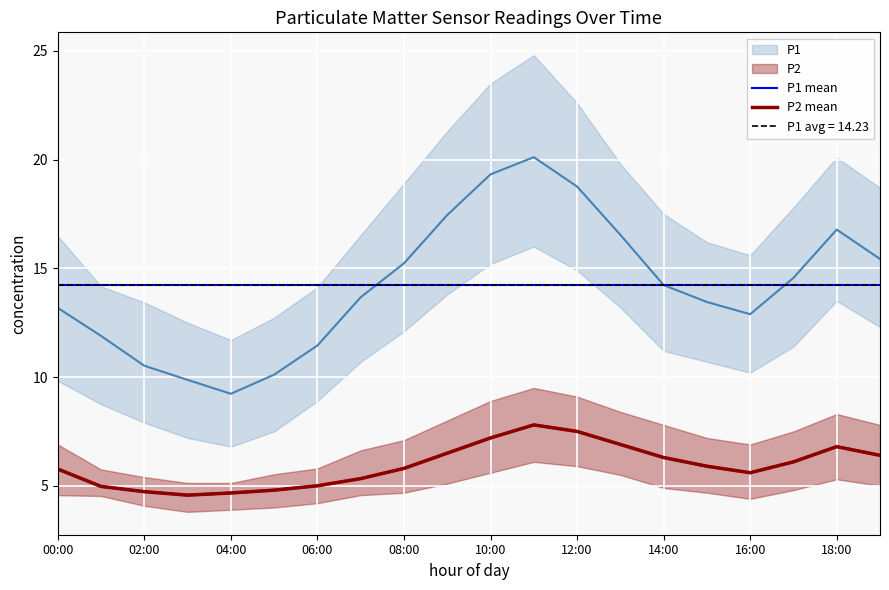

True or false: P2 mean and P1 mean cross at least once.

False